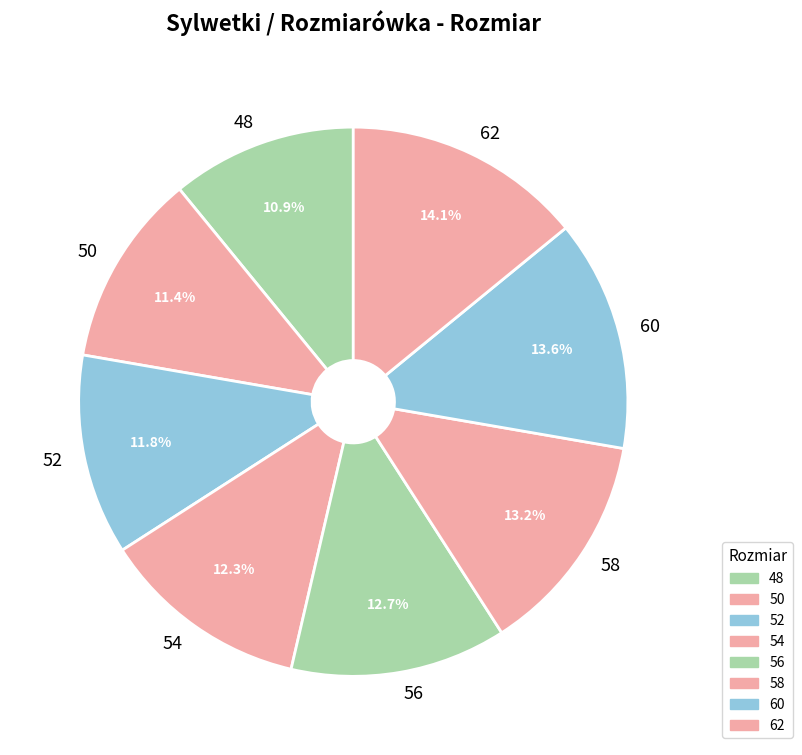

What is the ratio of the value at 54 to the value at 62?

0.9